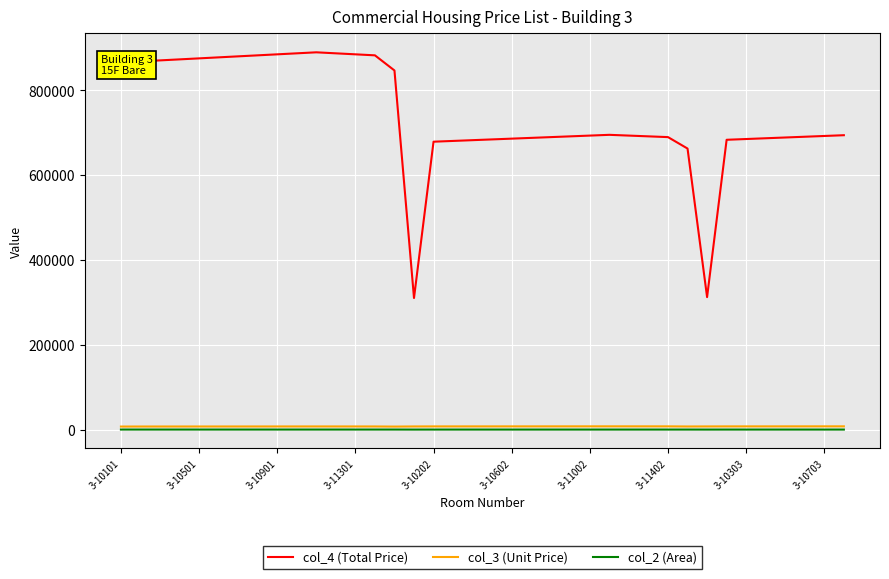

Which series has the largest range (max minus min)?

col_4 (Total Price)